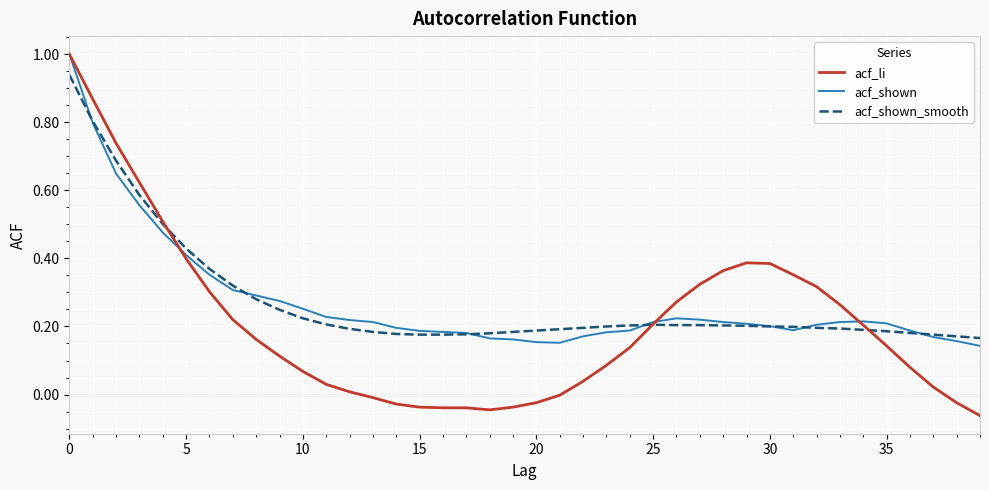

Which series has the widest spread of values?

acf_li